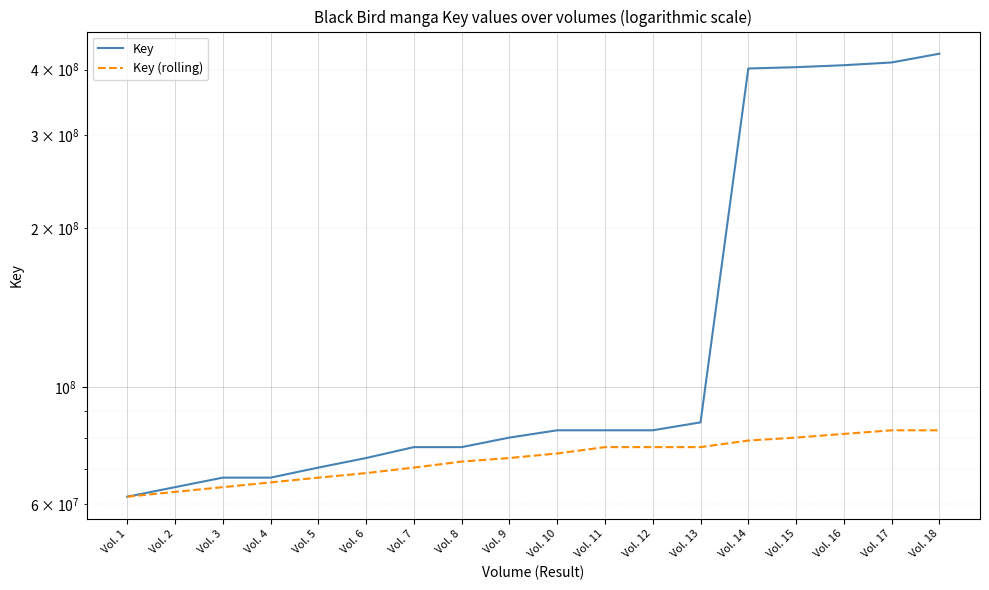

What is the difference between the maximum and minimum values in the Key series?

366659053